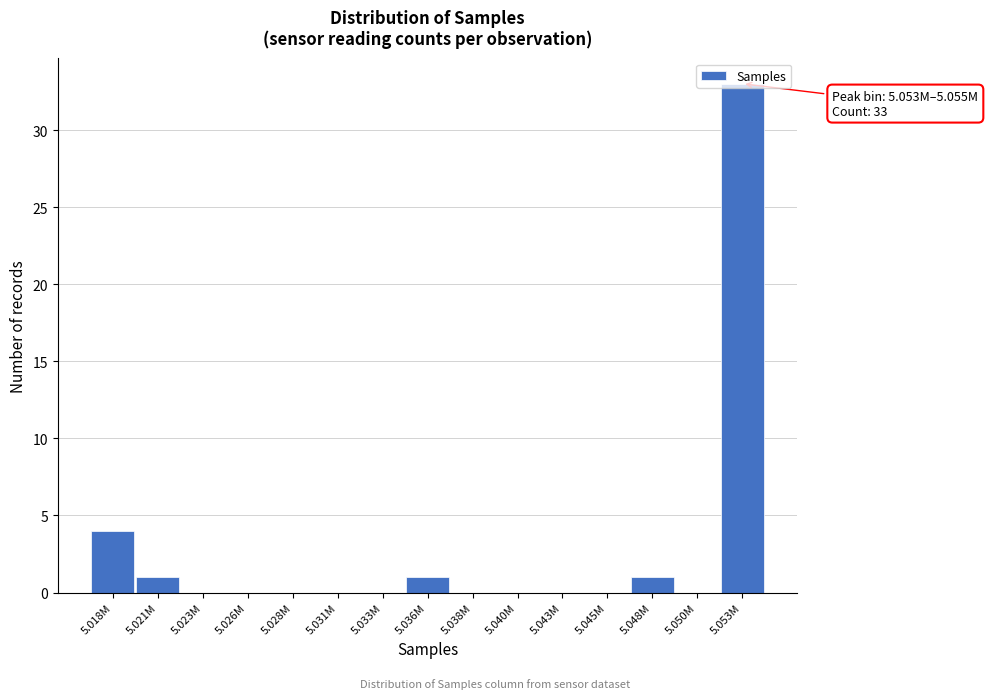

What is the change in value from 5.018M to 5.045M?

-4